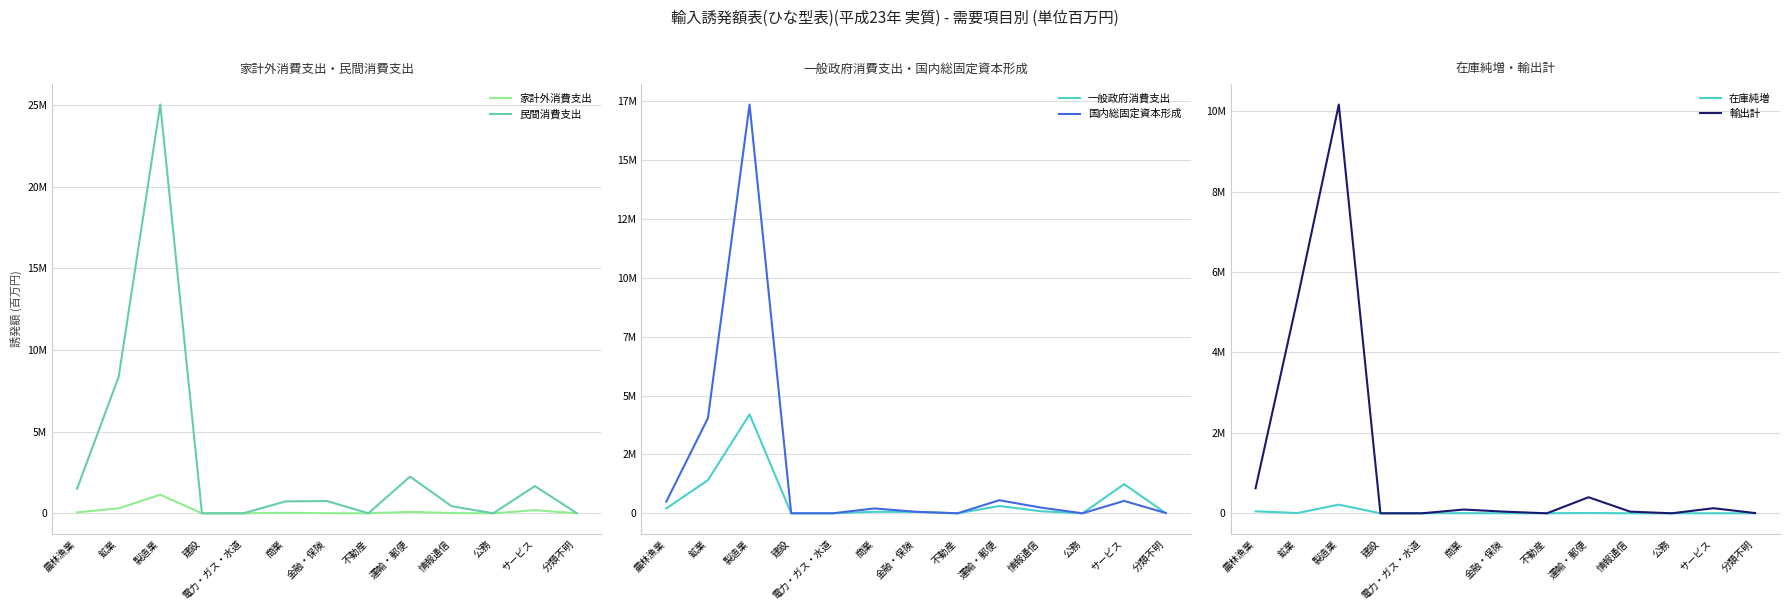

Does the chart display data point markers on the line(s)?

No